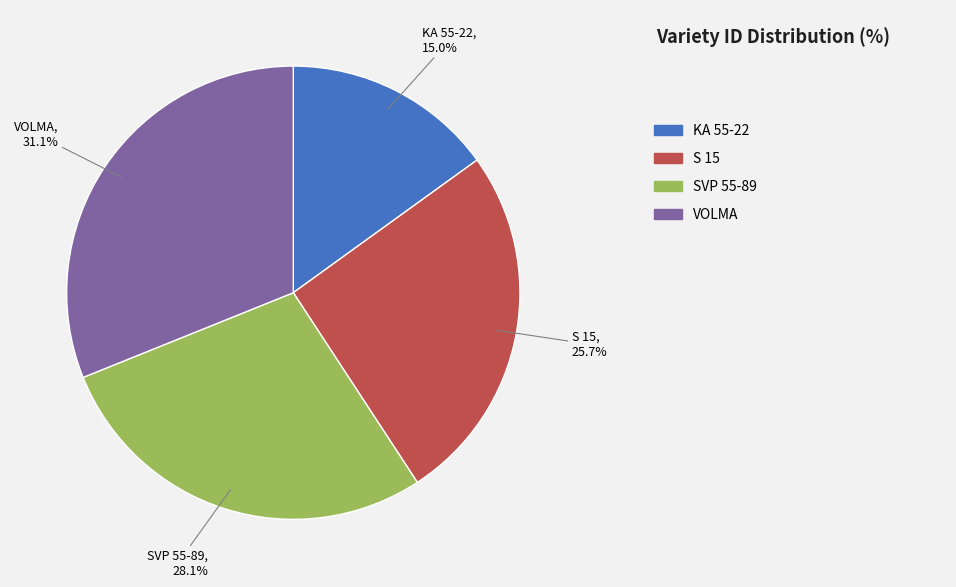

To the nearest percent, what is the difference between the largest and smallest slice percentages?

16%